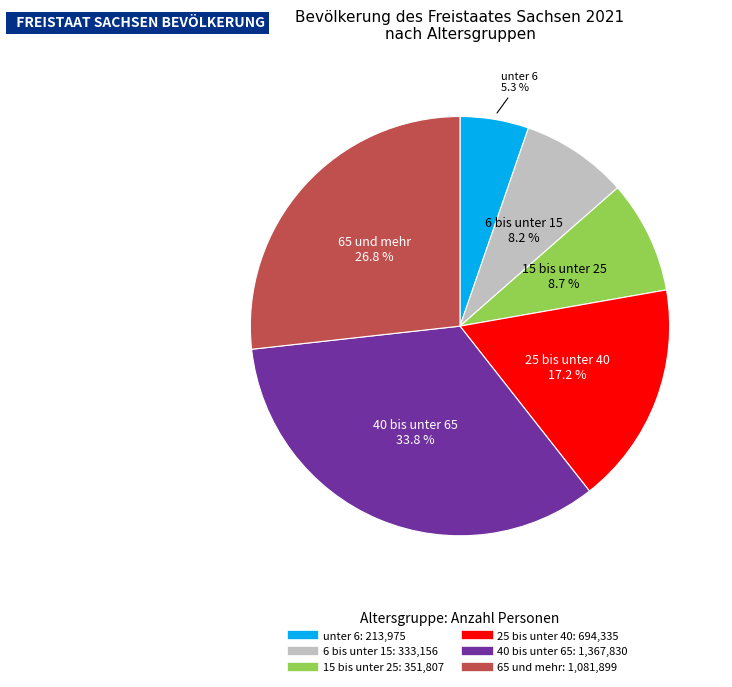

Approximately how many times larger is the value at unter 6 compared to 65 und mehr?

0.2